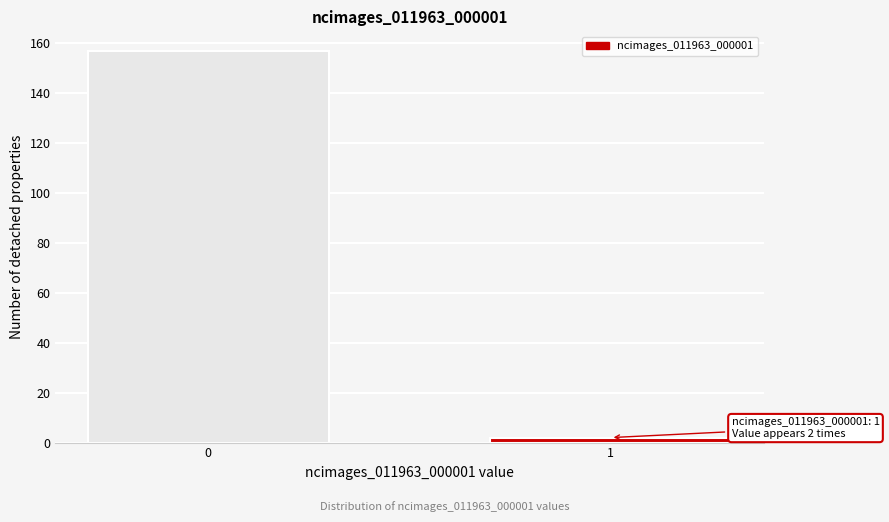

Reading left to right, what are all the values shown in this chart?

157	2